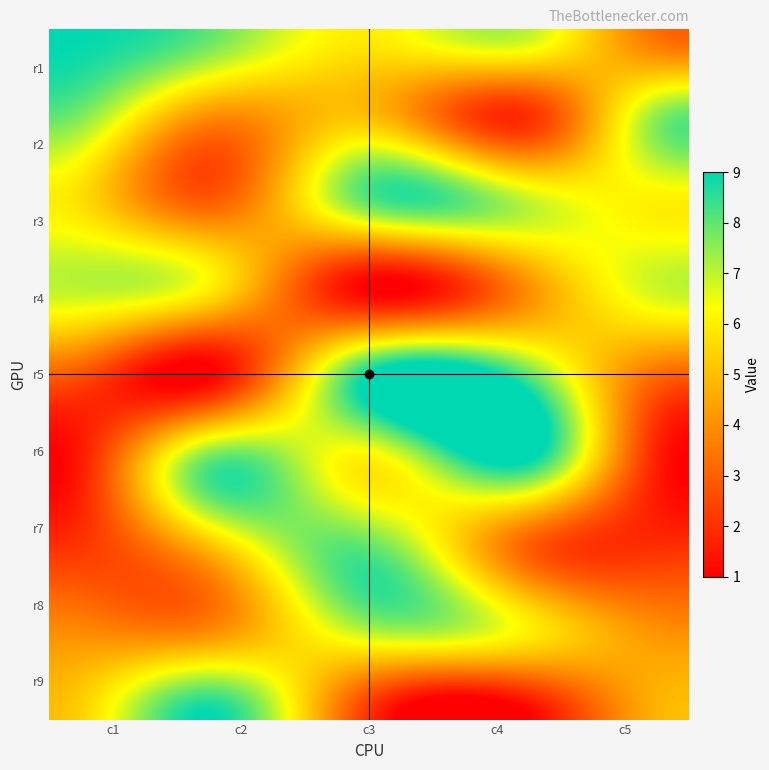

What is the greatest value displayed?

9